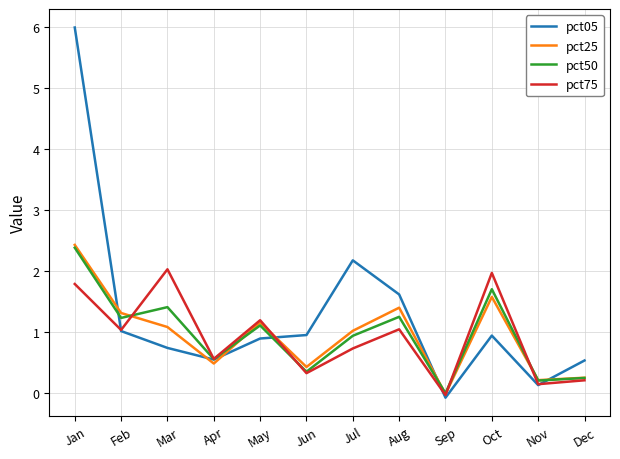

Which category has the highest value across all series?

Jan